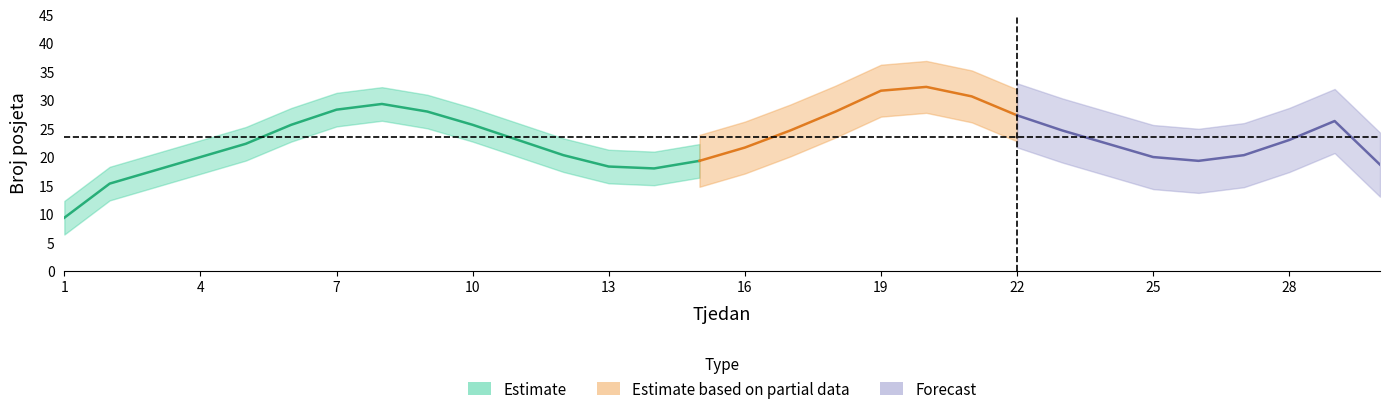

What is the difference between the values at 23 and 3?

7